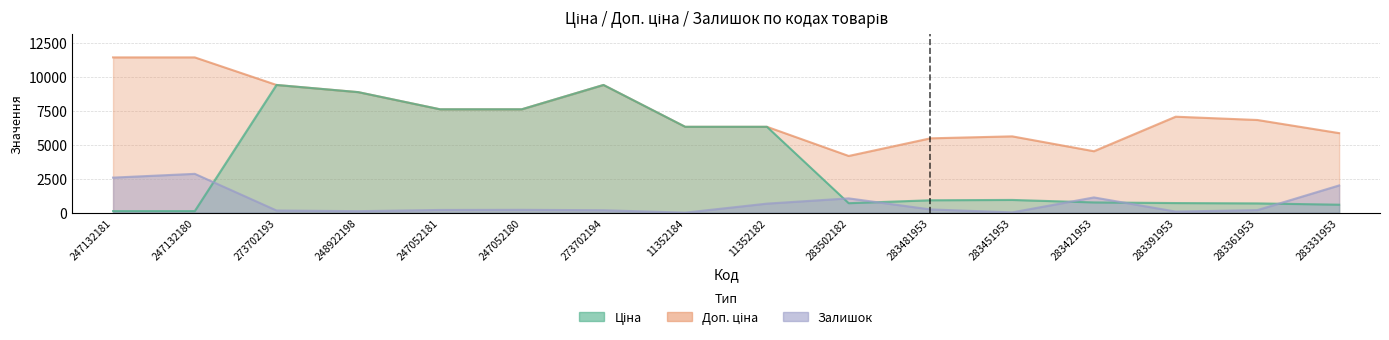

What is the sum of all Доп. ціна values?

117708.6